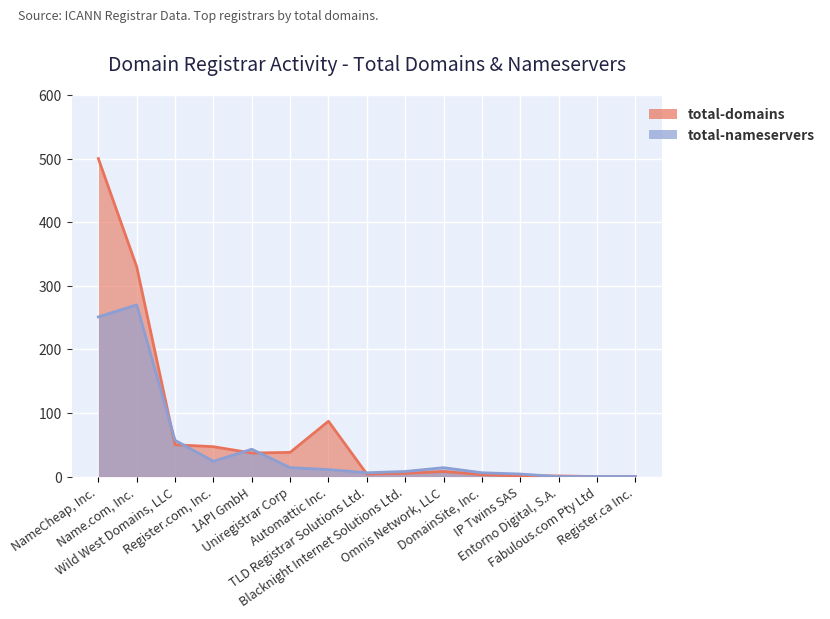

Is it true that total-nameservers equals 35 at Register.com, Inc.?

False